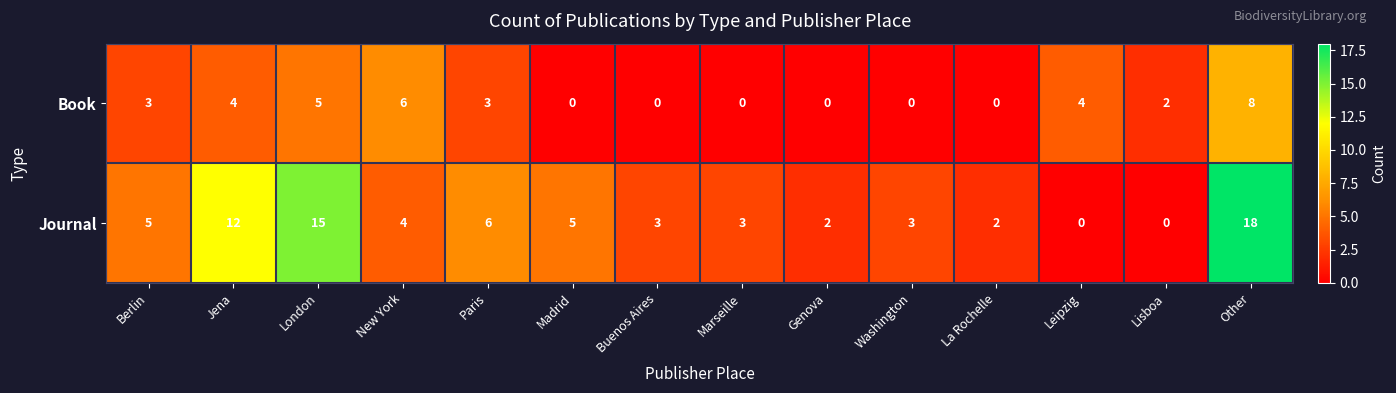

What is the sum of all Book values?

35